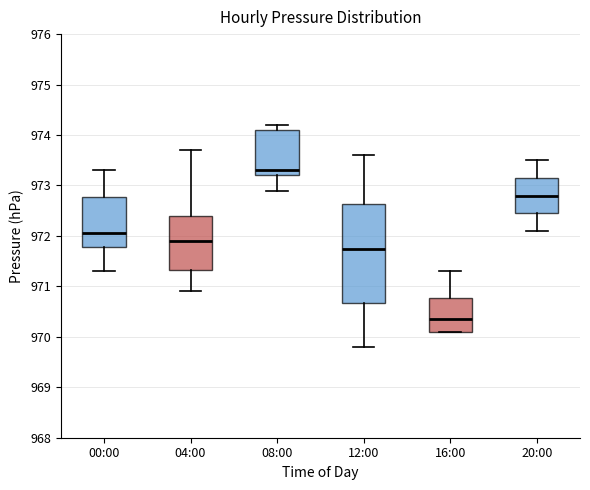

Which box's median line is the lowest?

16:00